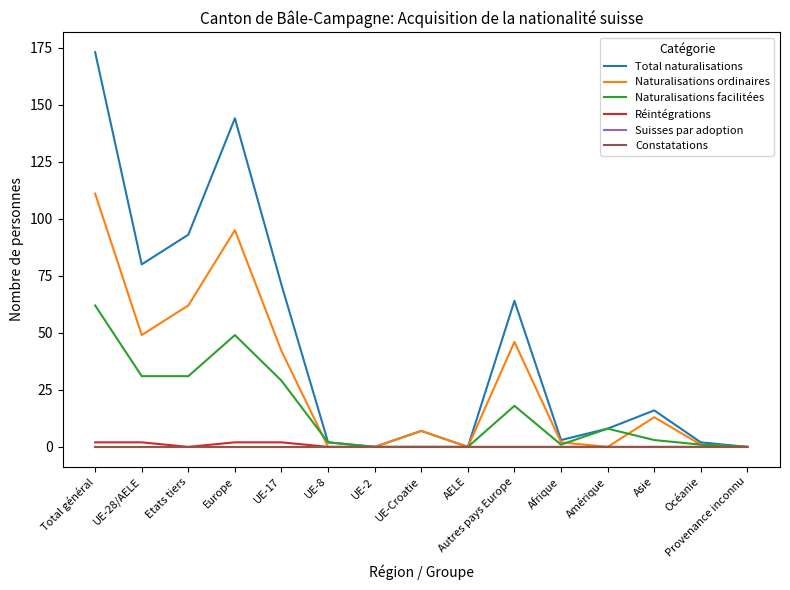

What position from the right is UE-17?

11